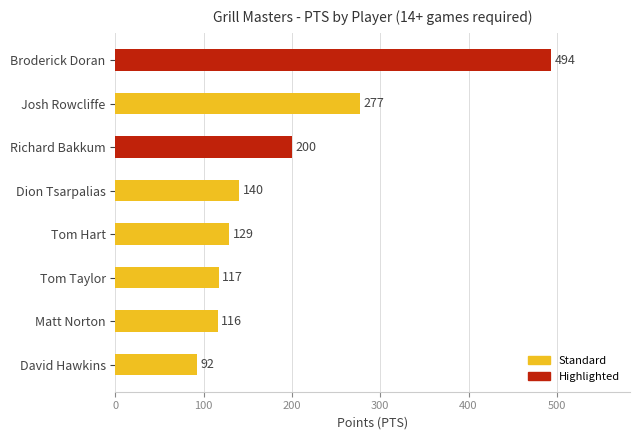

Which category has the highest value across all series?

Broderick Doran